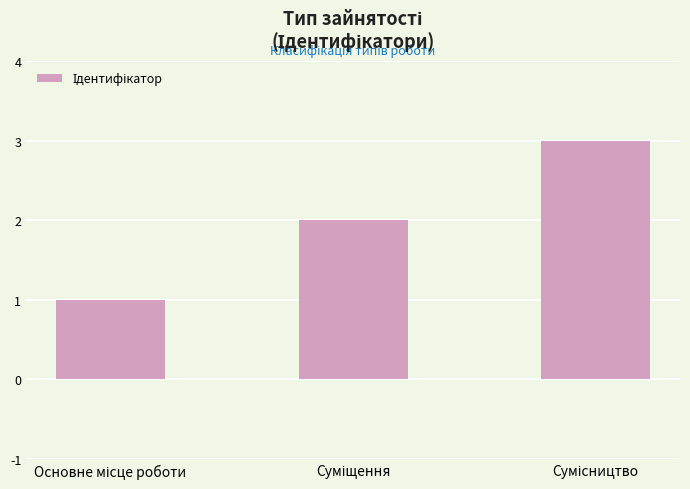

What is the greatest value displayed?

3